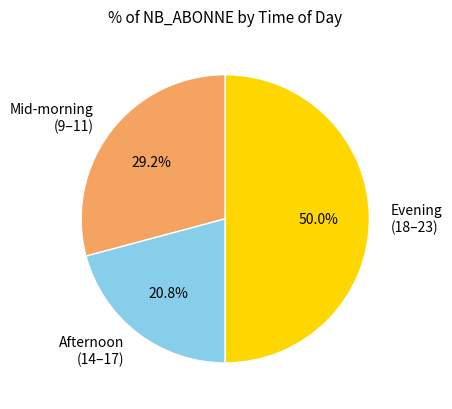

Which slice is the smallest?

Afternoon (14–17)